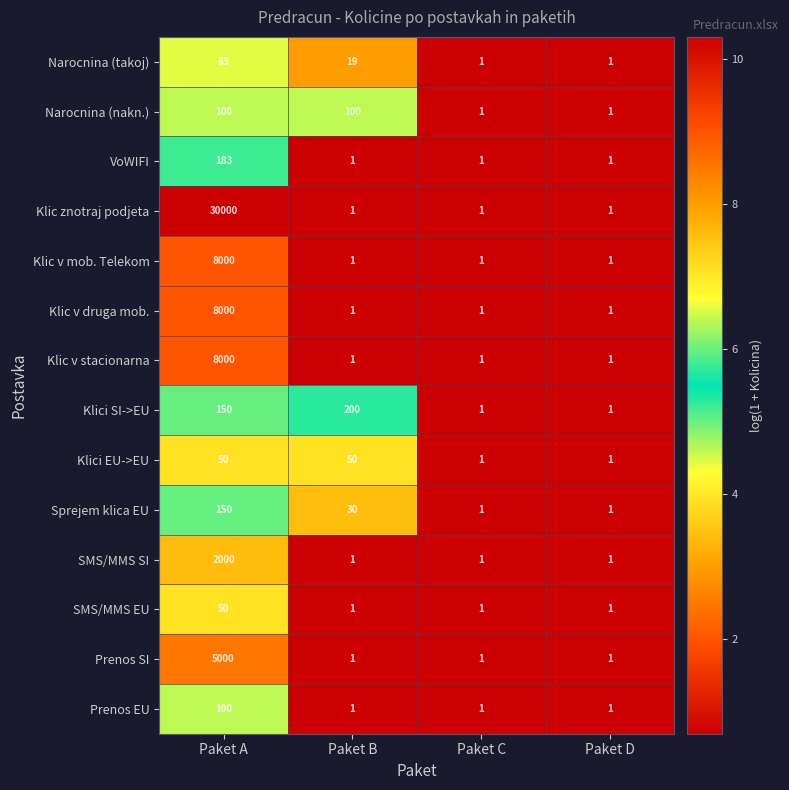

What is the sum of all Klic v stacionarna values?

8003